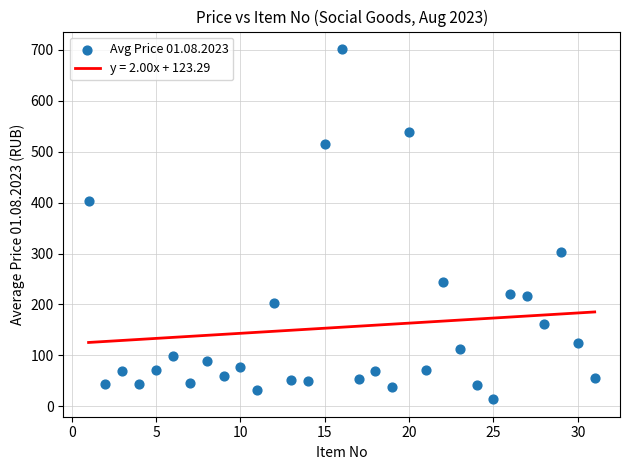

What Y value in the scatter plot is closest to 357?

402.3